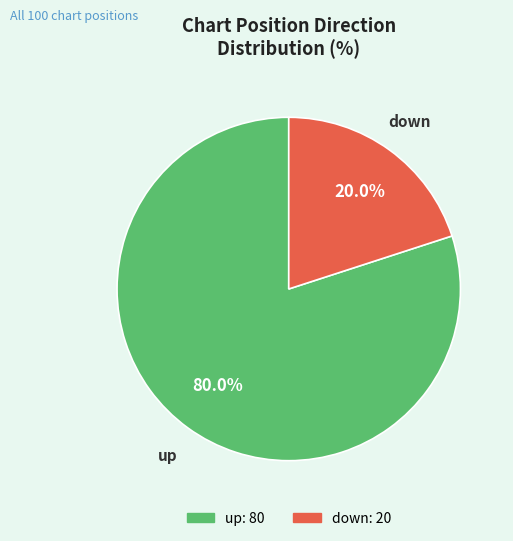

To the nearest percent, what is the combined percentage of down and up?

100%